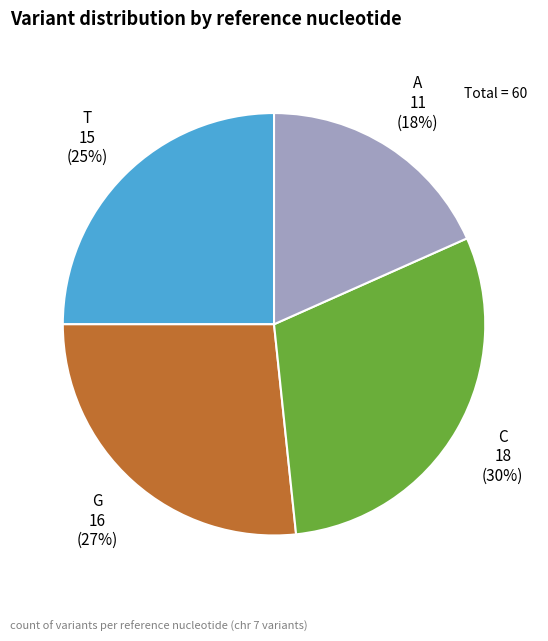

Combined, do A and G account for over 50%?

No